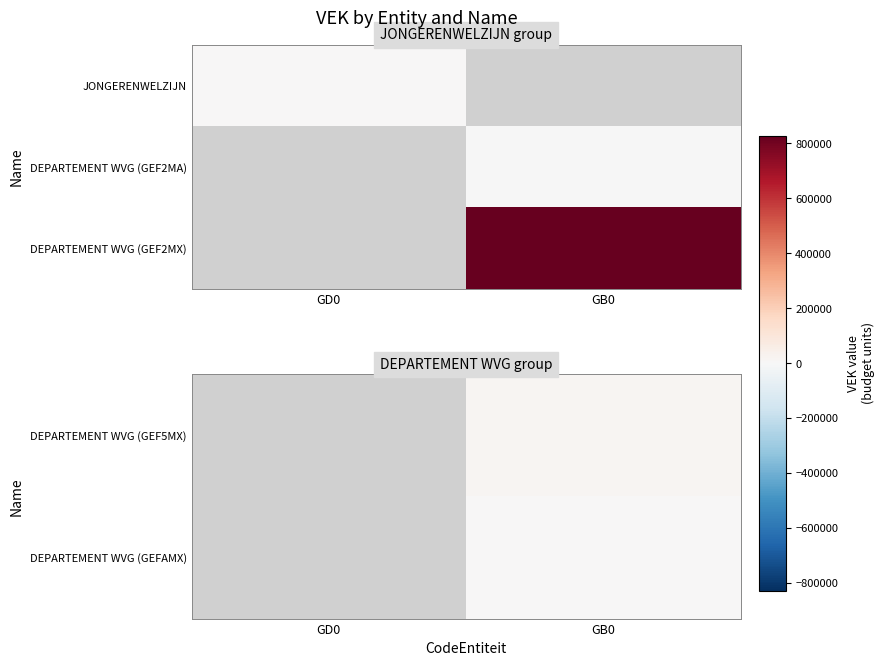

At which category is the sum across all series the highest?

GB0